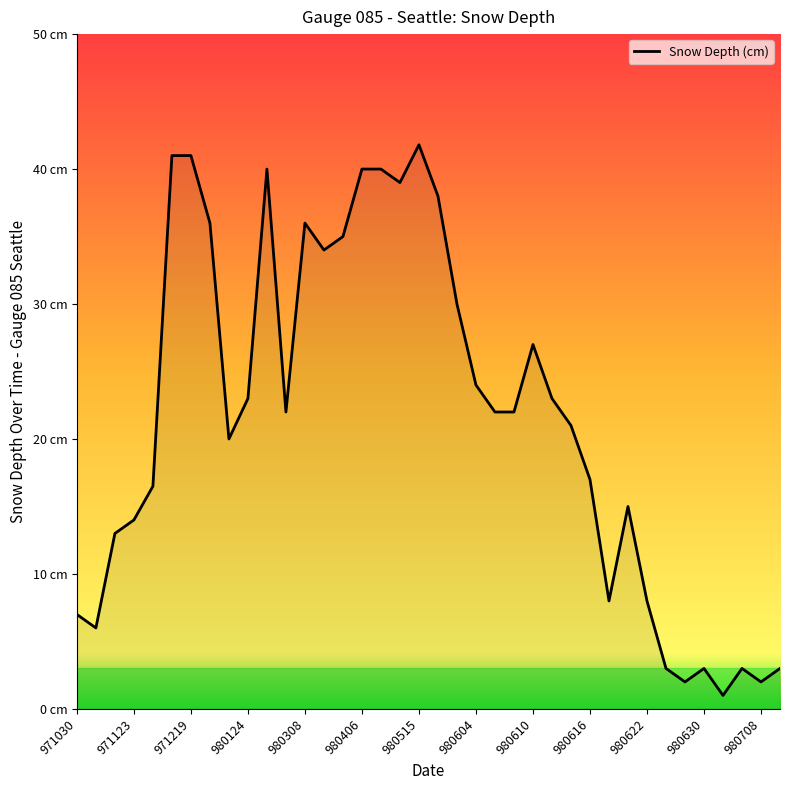

Is this an area chart (filled region under the line)?

Yes